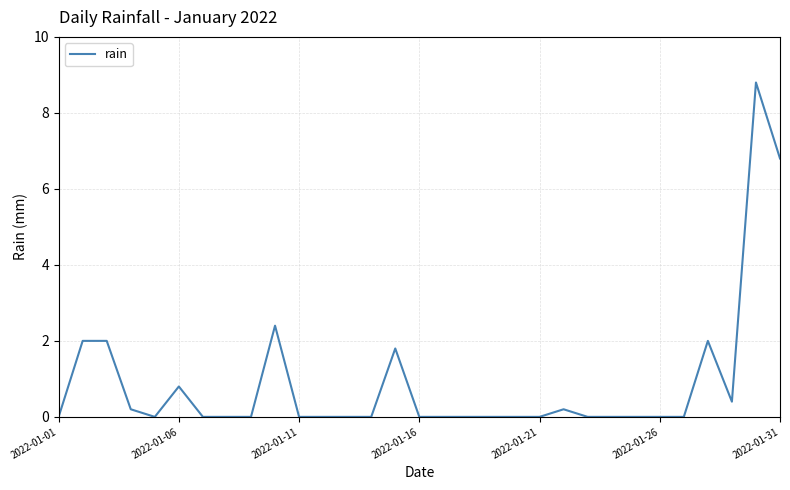

What is the maximum value shown in the chart?

8.8